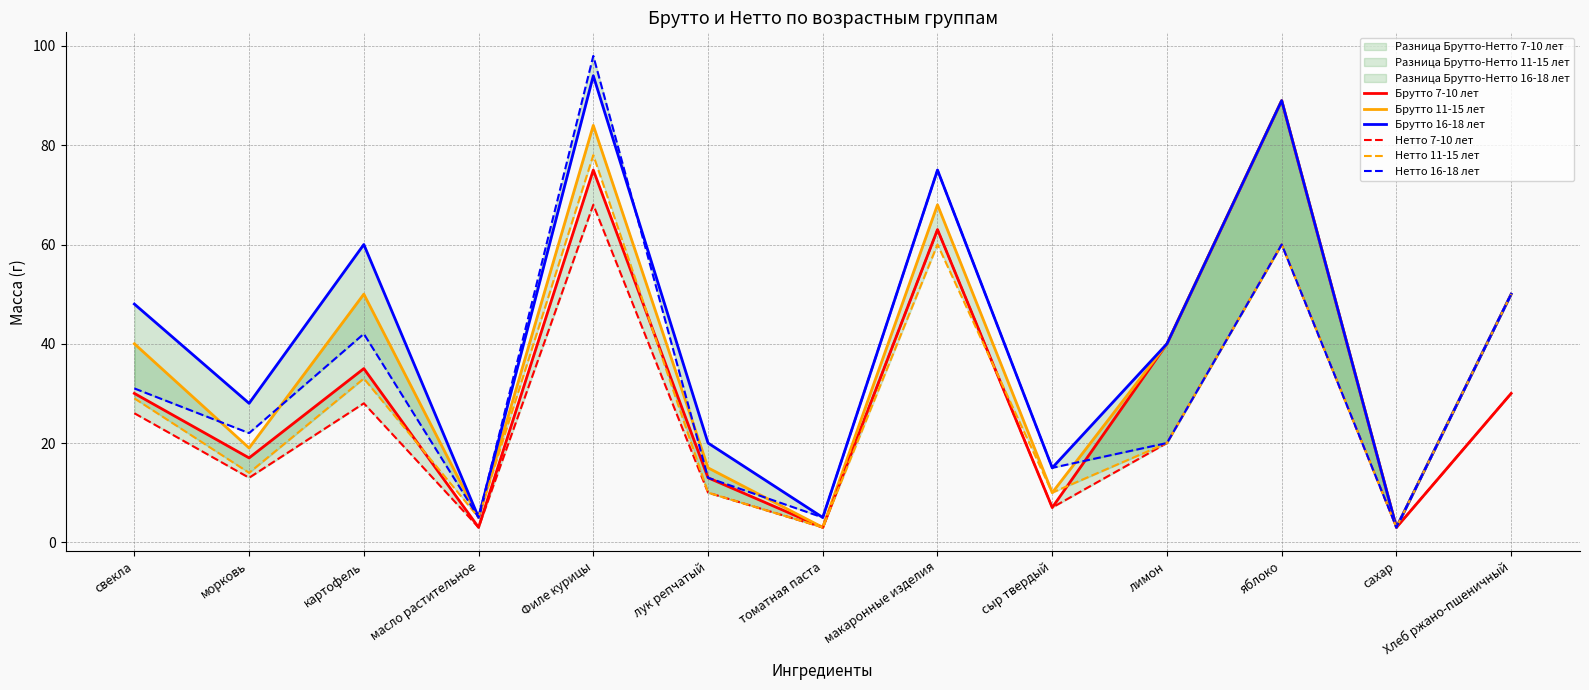

What is the difference between the second highest and minimum values in the Брутто 11-15 лет series?

81